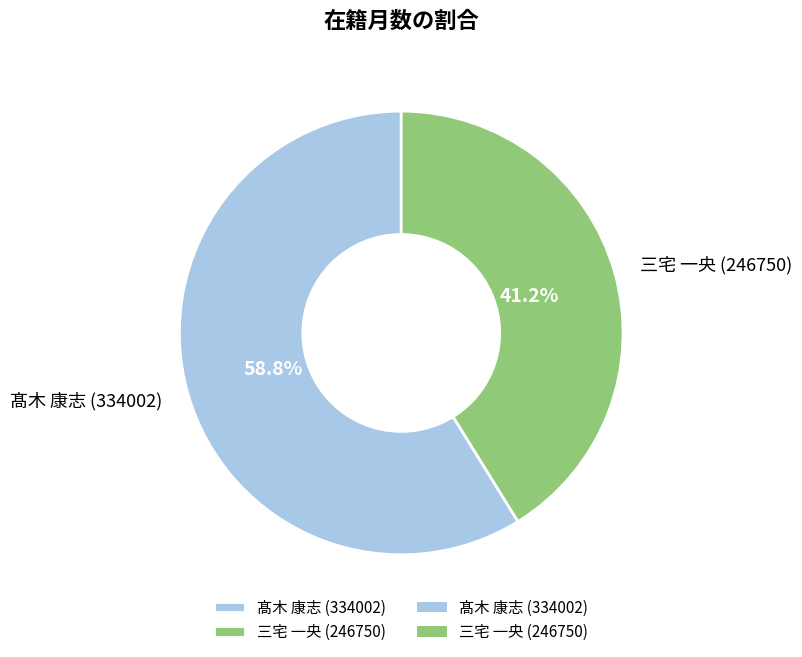

Between 髙木 康志 (334002) and 三宅 一央 (246750), which is larger?

髙木 康志 (334002)